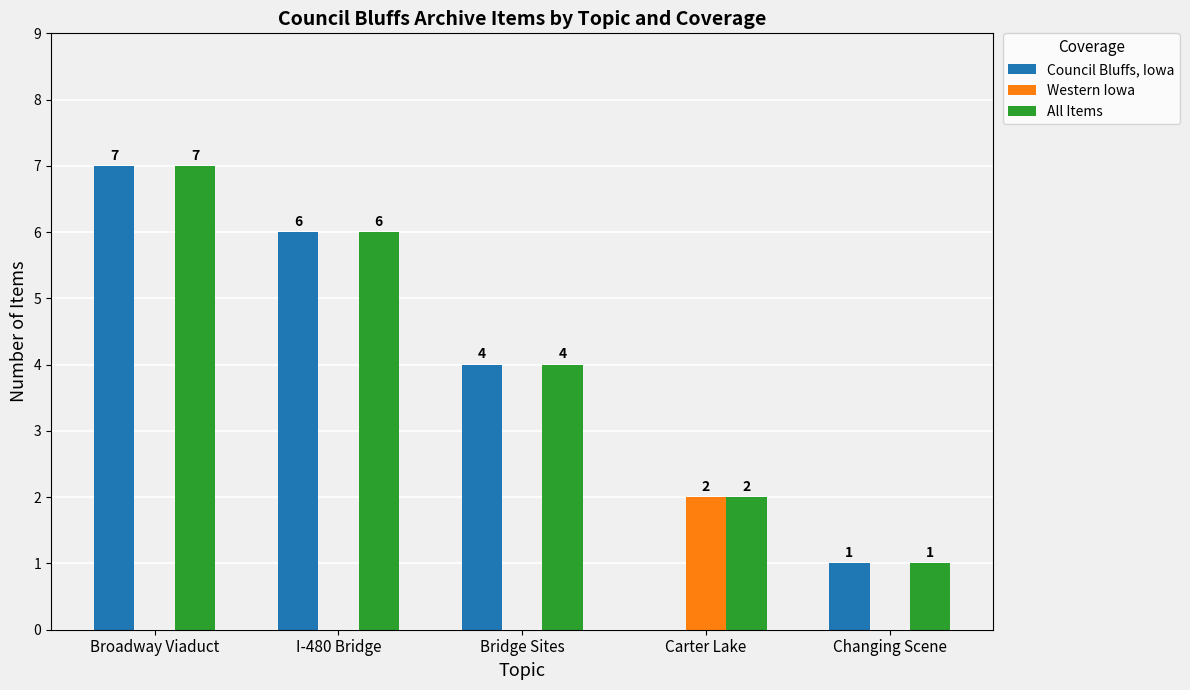

What are all the series names shown in the legend?

Council Bluffs, Iowa, Western Iowa, All Items